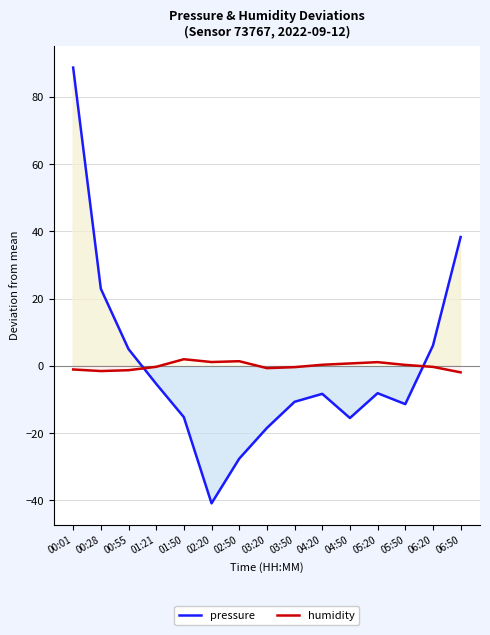

Which category has the lowest value in the pressure series?

02:20